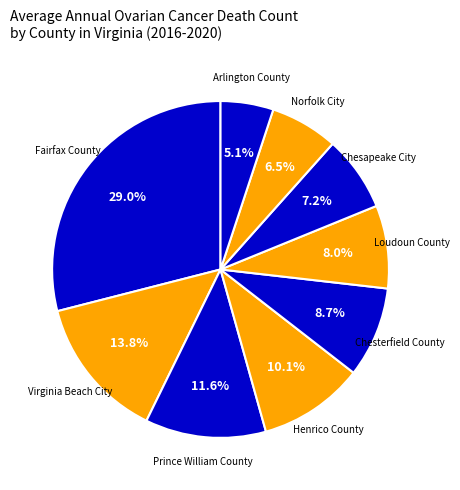

What percentage is the Fairfax County slice, to the nearest percent?

29%